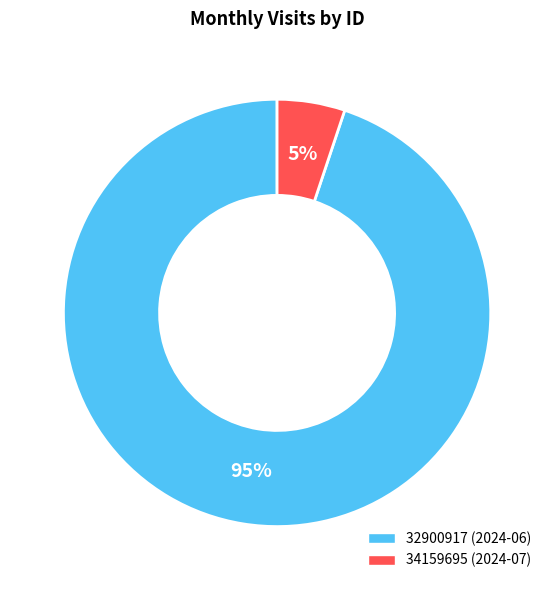

Is it true that 32900917 is 95% of the pie?

True